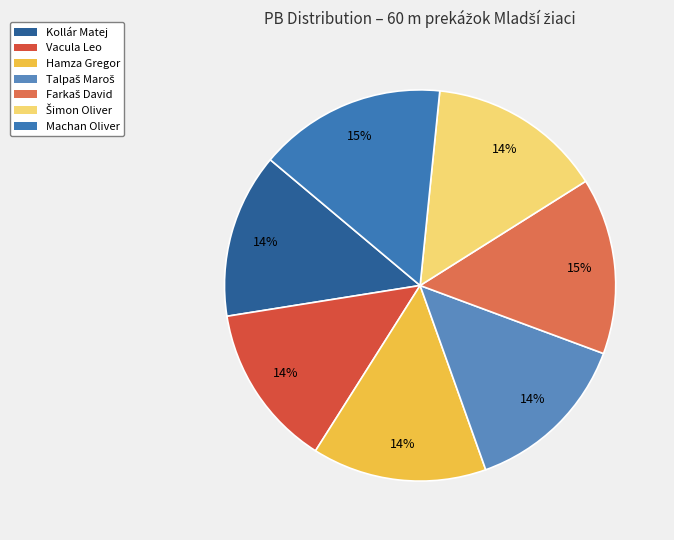

How many slices are in this pie chart?

7